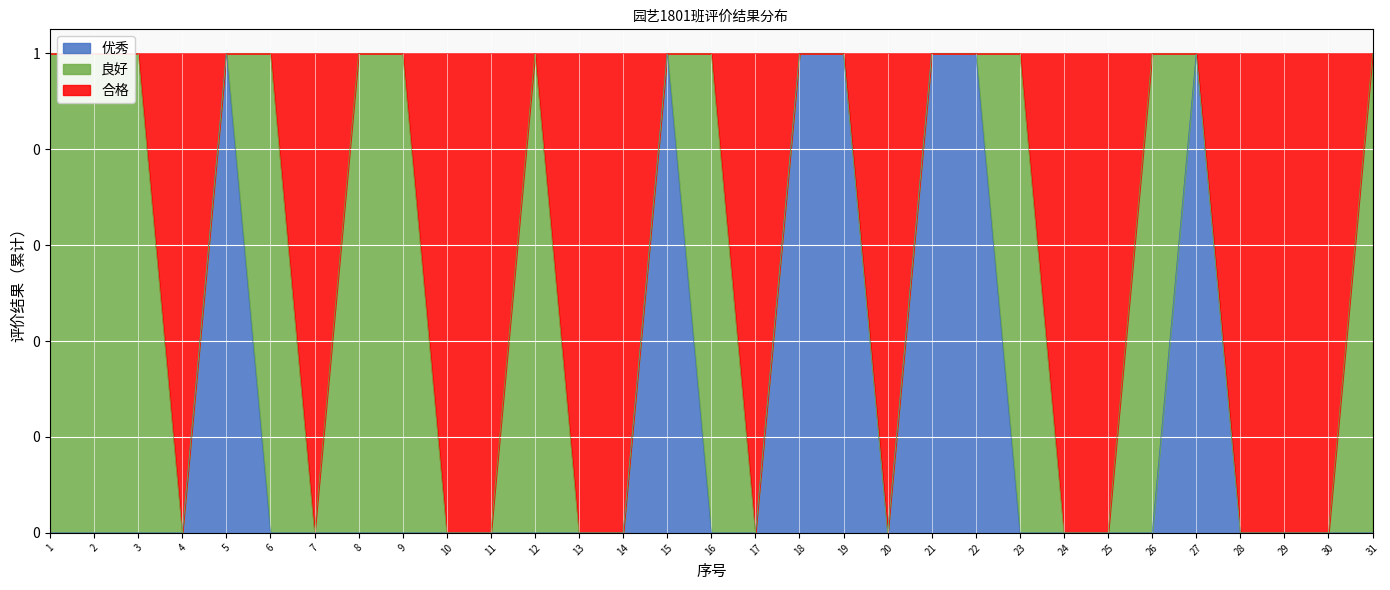

The value of 优秀 at 18 is 1. True or false?

True